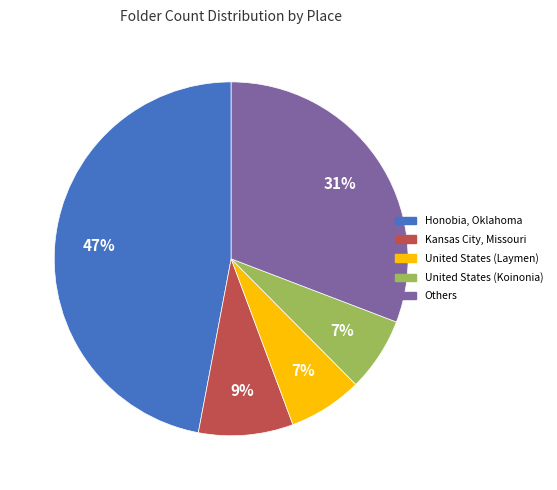

Is it true that Honobia, Oklahoma is 47% of the pie?

True